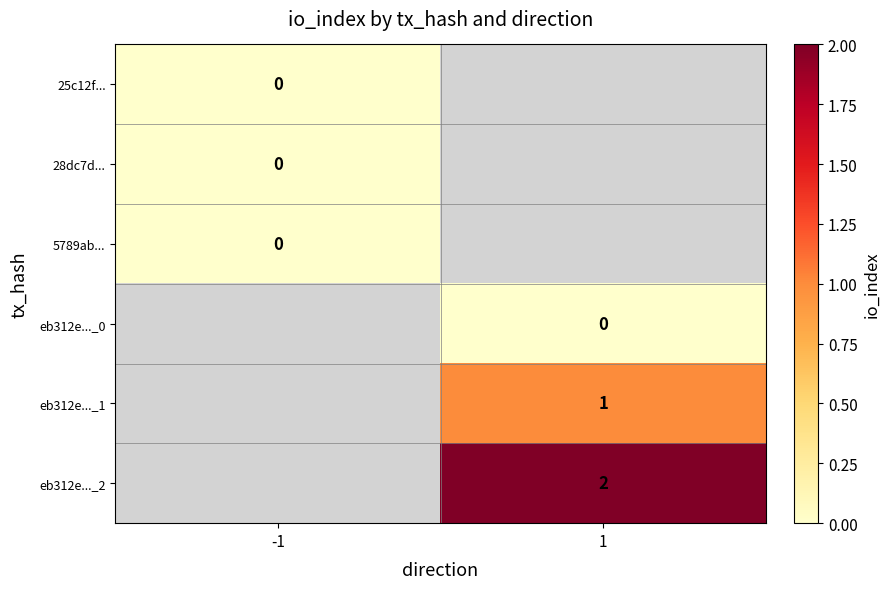

Is the value of eb312e..._1 at 1 greater than the value of eb312e..._2 at 1?

No